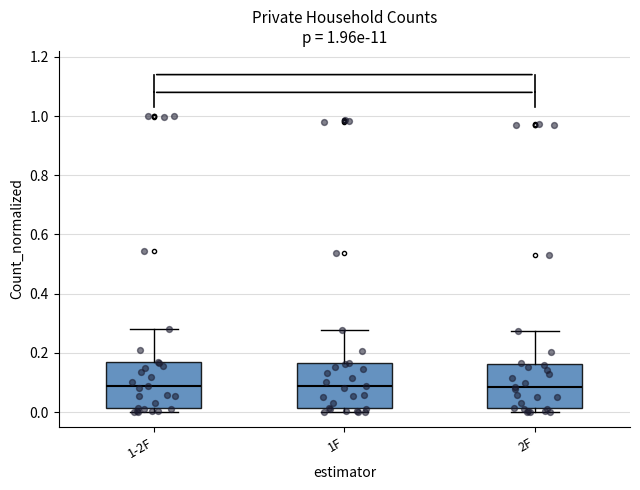

Reading left to right, transcribe this box plot: for each box, give where its median line is, the range the box spans, and where its two whiskers end, as read against the y-axis. The values are not printed on the chart, so give them approximately, as read against the axis.

1-2F: median 0.08, box 0.02 to 0.16, whiskers 0.00 to 0.28
1F: median 0.08, box 0.02 to 0.16, whiskers 0.00 to 0.28
2F: median 0.08, box 0.02 to 0.16, whiskers 0.00 to 0.28